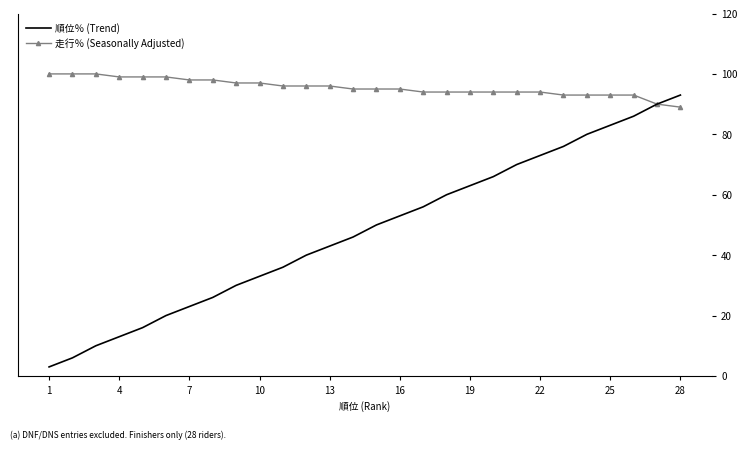

What is the average value of the 走行％ (Seasonally Adjusted) series?

96